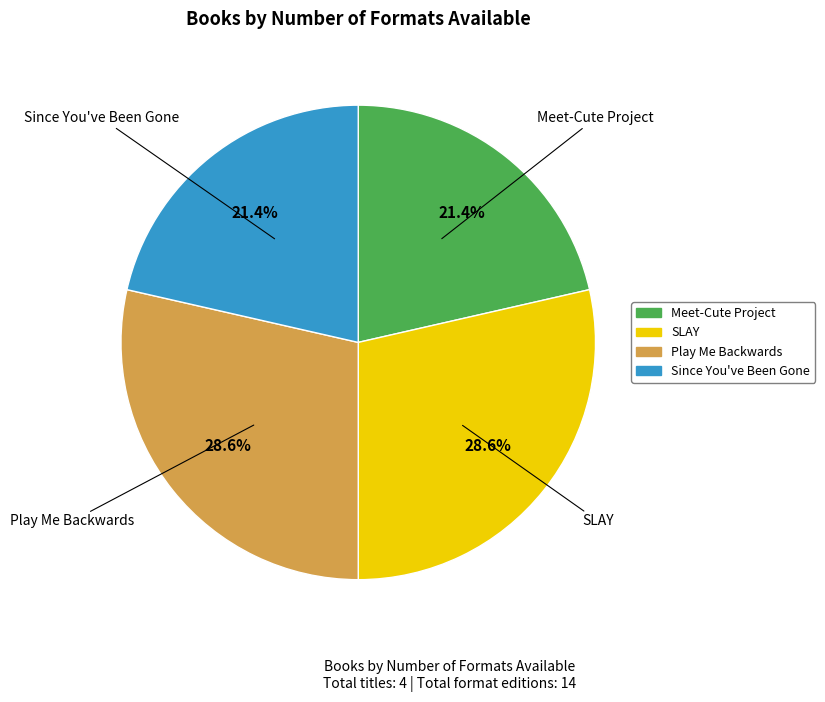

How much of the chart is everything except Meet-Cute Project?

78.6%